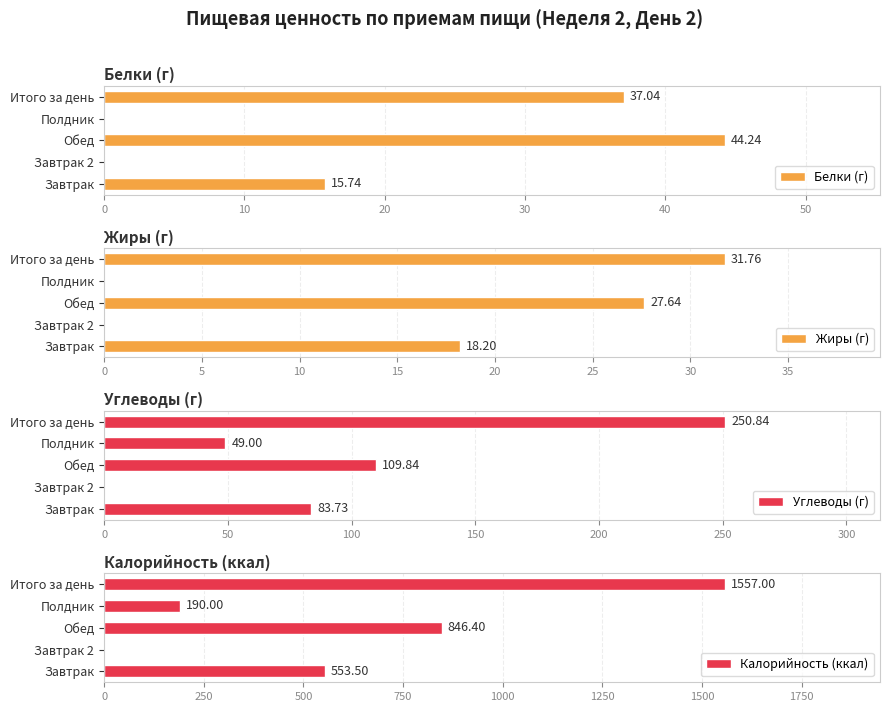

Is it true that Углеводы (г) equals 83.7 at Завтрак?

True